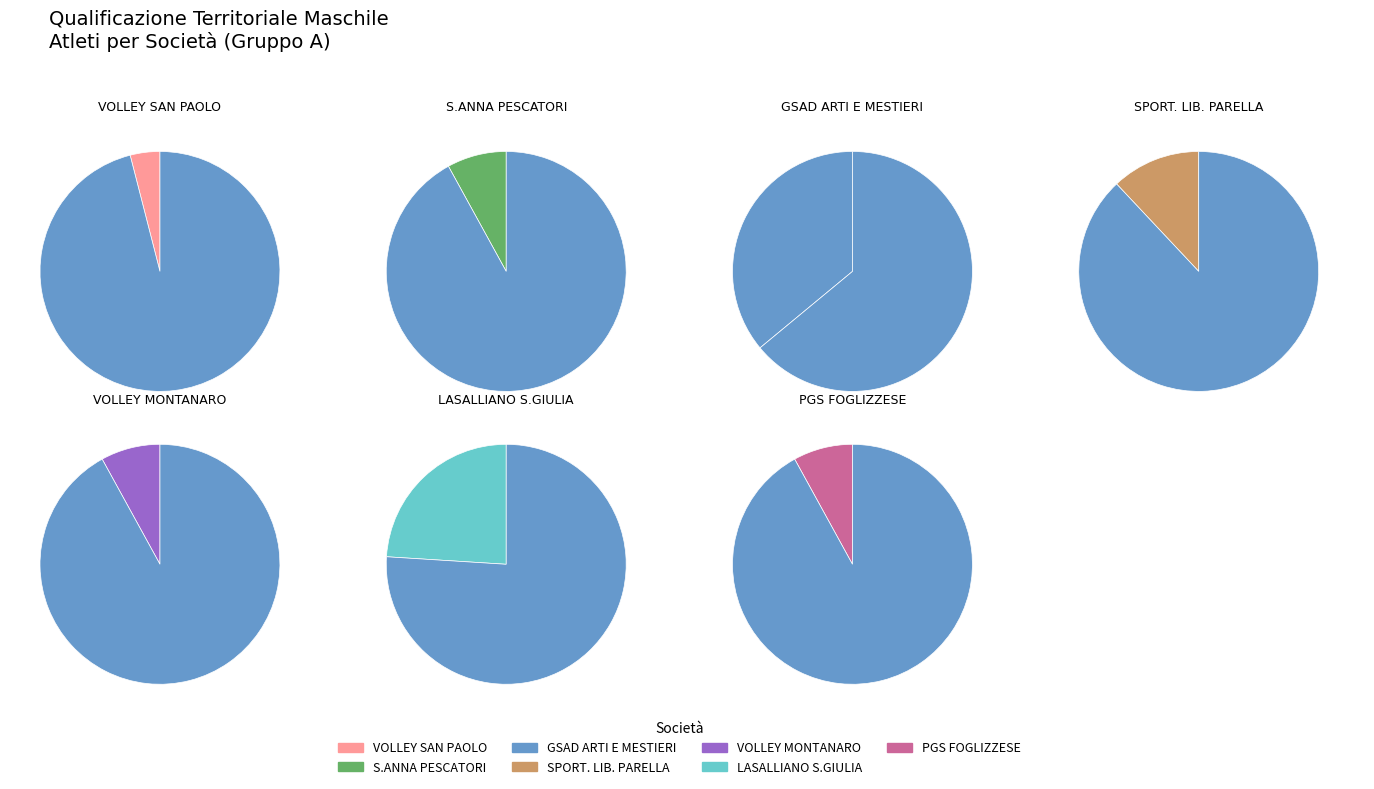

To the nearest percent, what is the average slice percentage?

14%